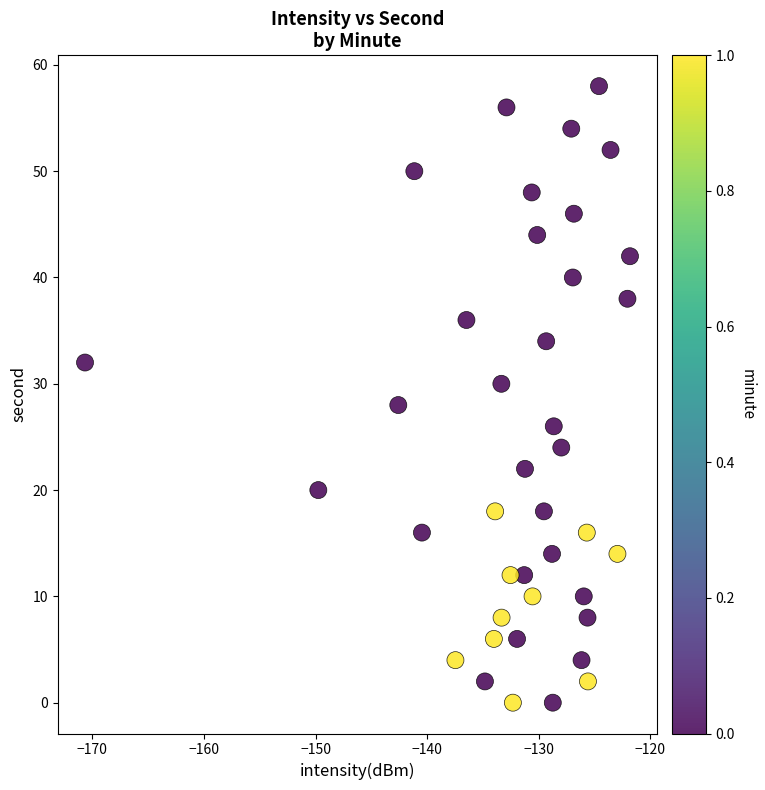

What is the range of Y values (max minus min)?

58